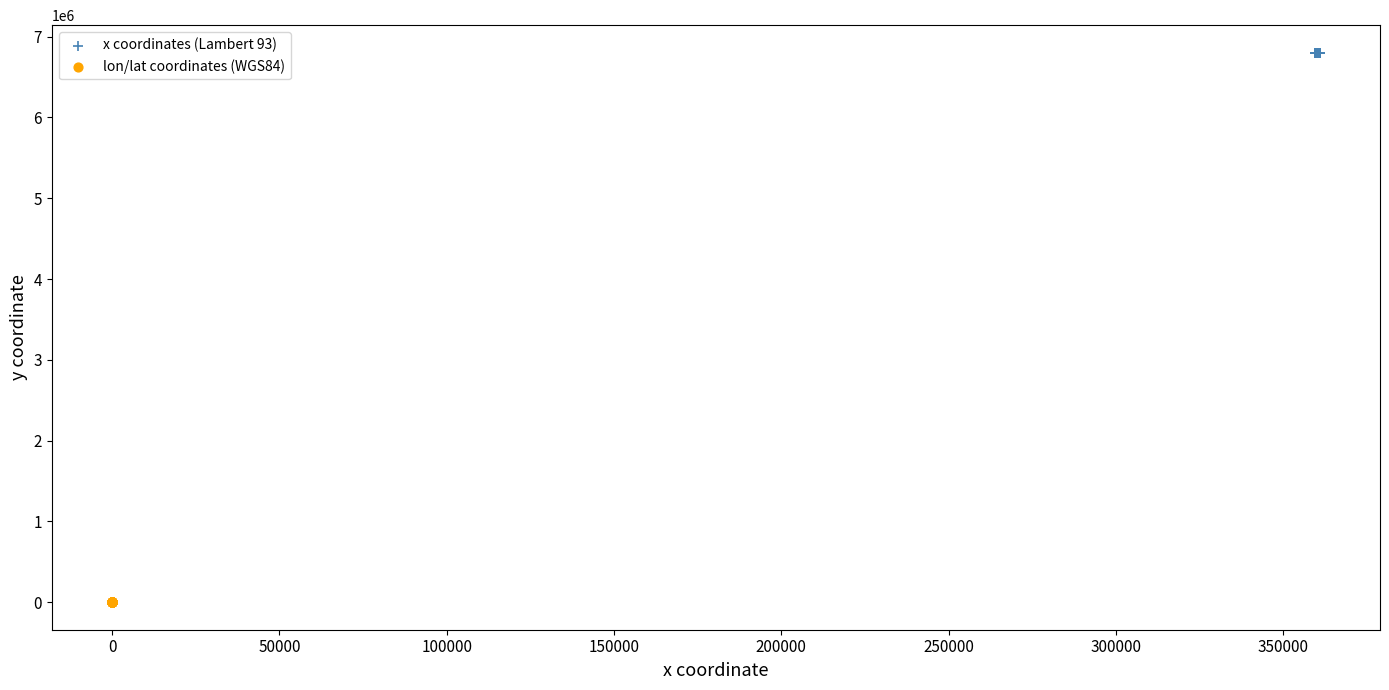

What are all the series names shown in the legend?

x coordinates (Lambert 93), lon/lat coordinates (WGS84)